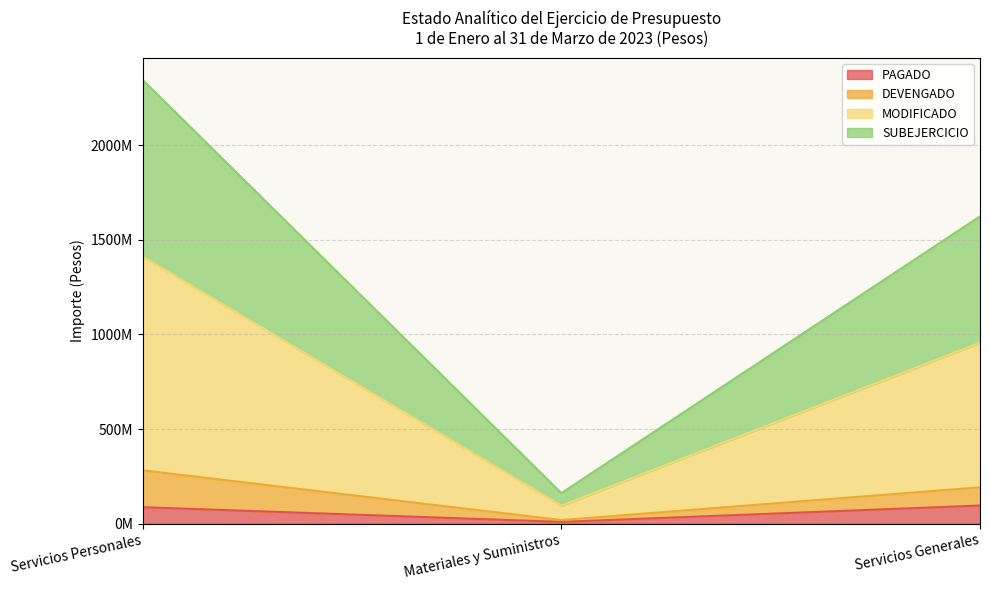

What is the maximum value shown in the chart?

2343631402